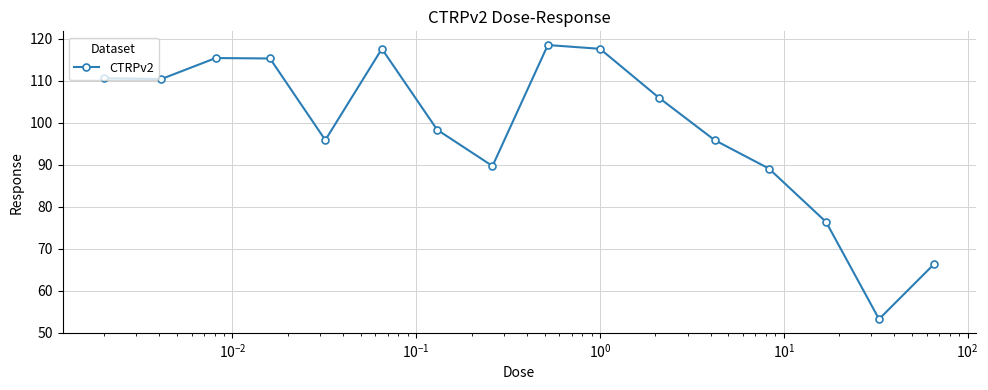

How many points are higher than both their immediate neighbors (excluding endpoints)?

3